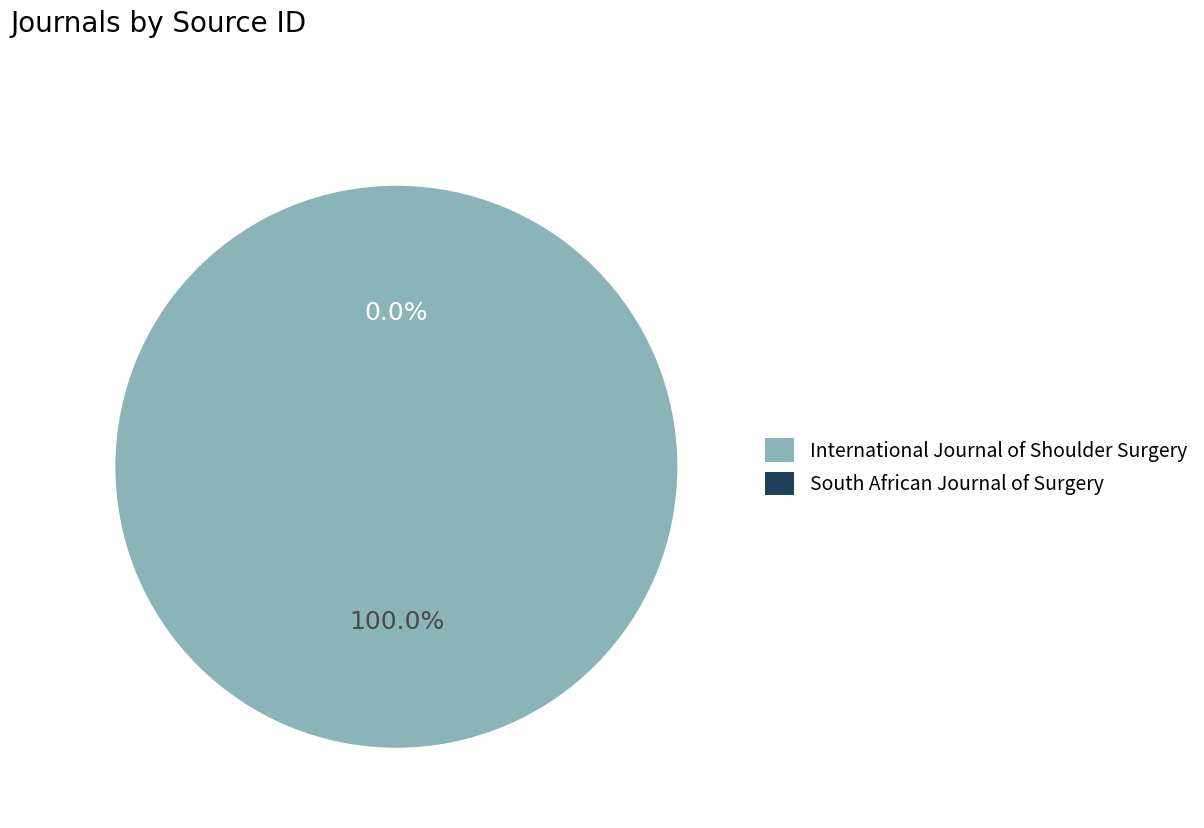

Rank the categories by value from lowest to highest.

South African Journal of Surgery, International Journal of Shoulder Surgery